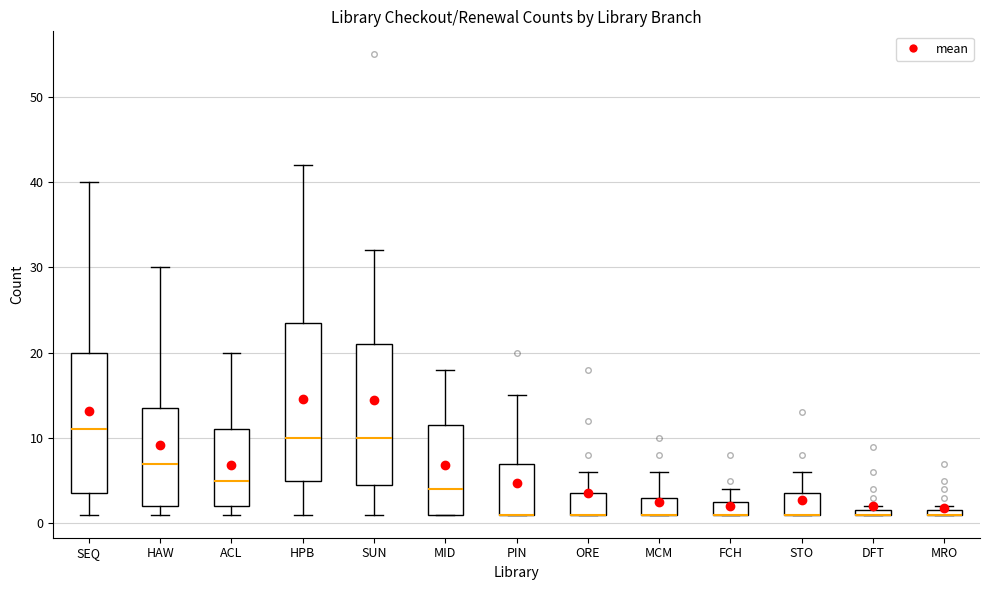

Where is the lower edge of the box for STO on the y-axis? The values are not printed on the chart, so give them approximately, as read against the axis.

1